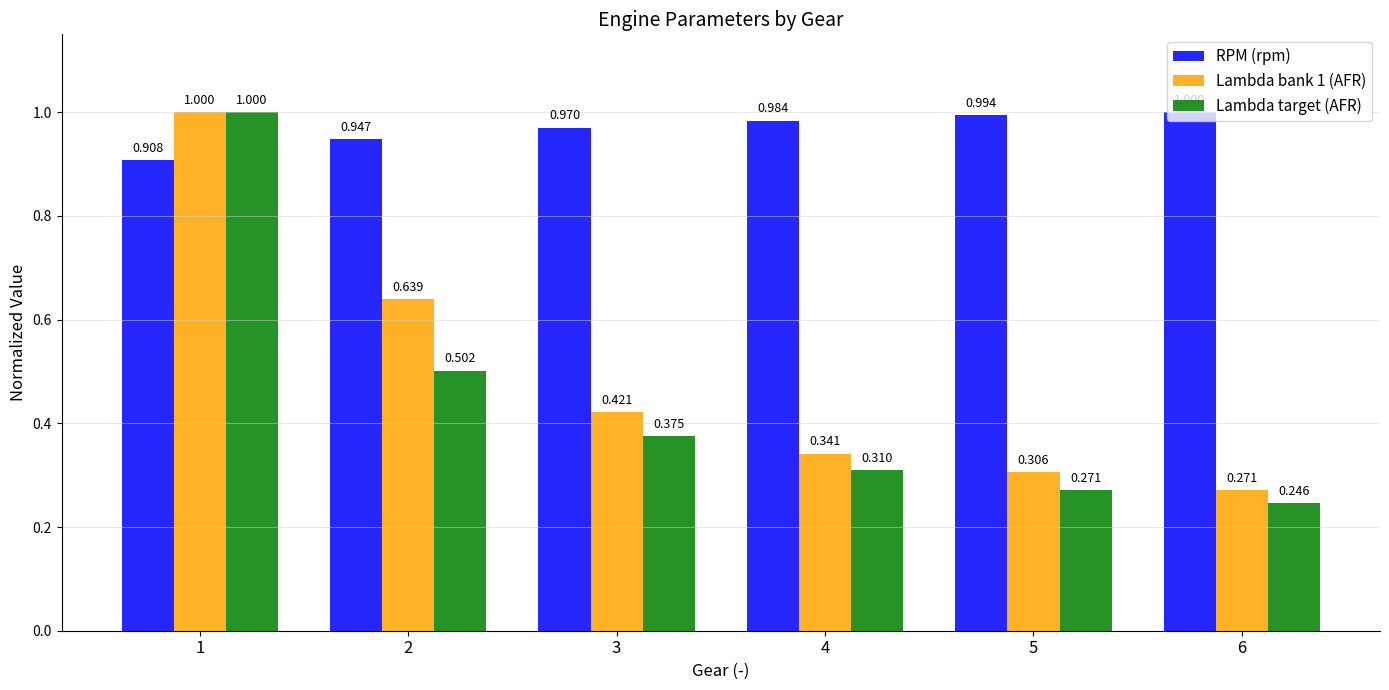

What is the maximum value for RPM (rpm)?

1.0